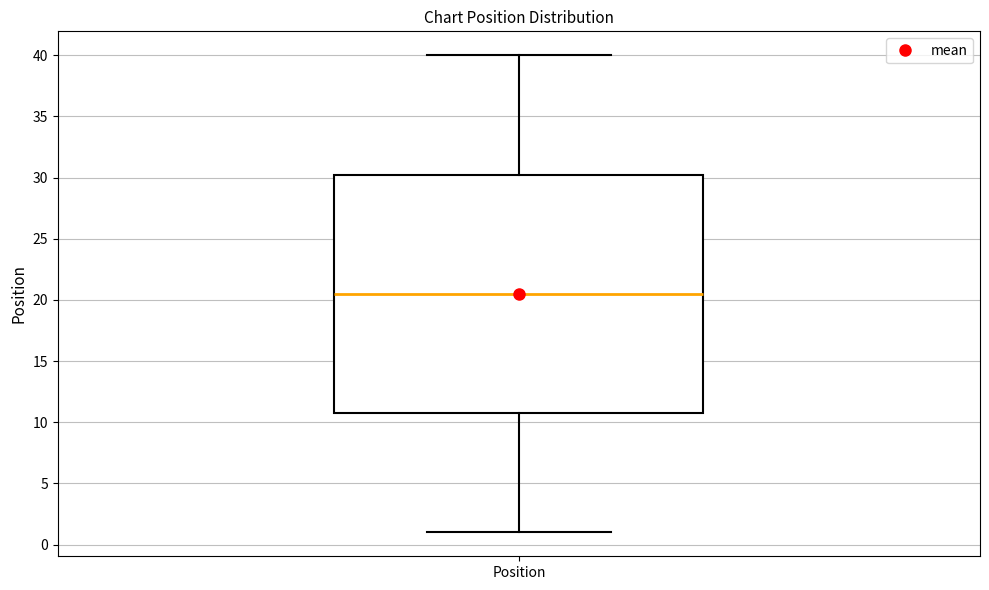

Where does the upper whisker of the box for Position end on the y-axis? The values are not printed on the chart, so give them approximately, as read against the axis.

40.0